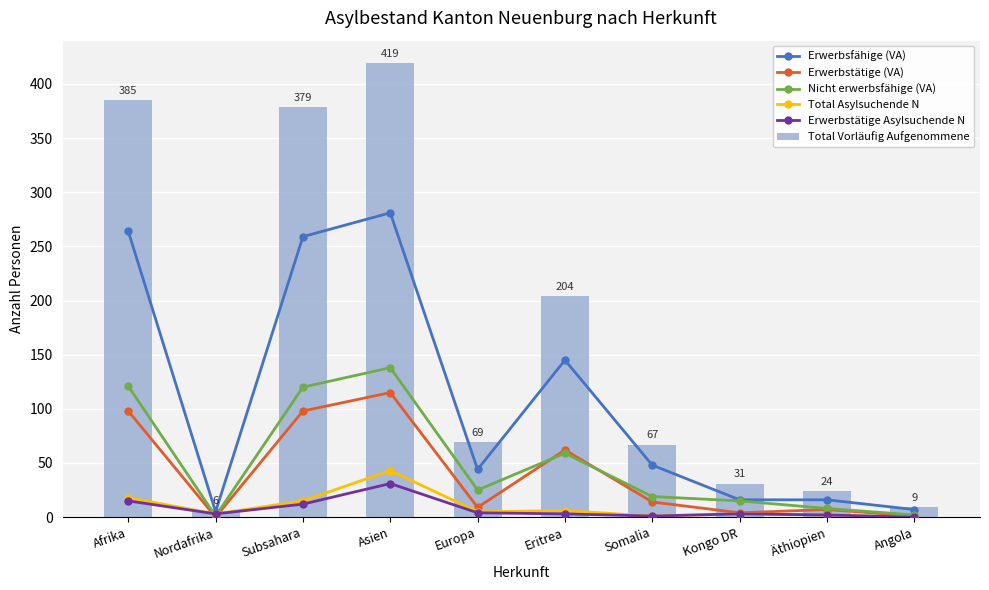

Reading left to right, transcribe all the data shown in this chart.

Erwerbsfähige (VA): 264	5	259	281	44	145	48	16	16	7
Erwerbstätige (VA): 98	0	98	115	9	62	14	4	7	1
Nicht erwerbsfähige (VA): 121	1	120	138	25	59	19	15	8	2
Total Asylsuchende N: 18	3	15	43	5	6	1	3	2	0
Erwerbstätige Asylsuchende N: 15	3	12	31	4	3	1	3	2	0
Total Vorläufig Aufgenommene: 385	6	379	419	69	204	67	31	24	9